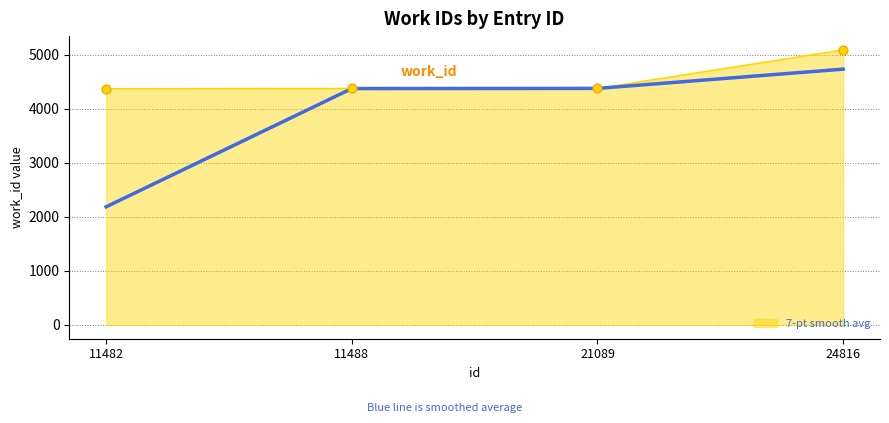

What is the difference between the highest and lowest values at 24816?

356.5